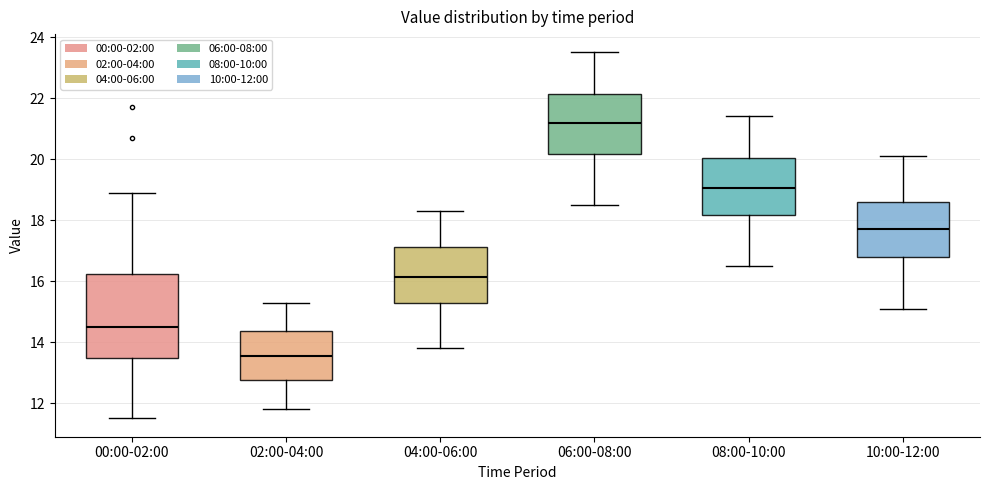

Which box has the highest median line?

06:00-08:00